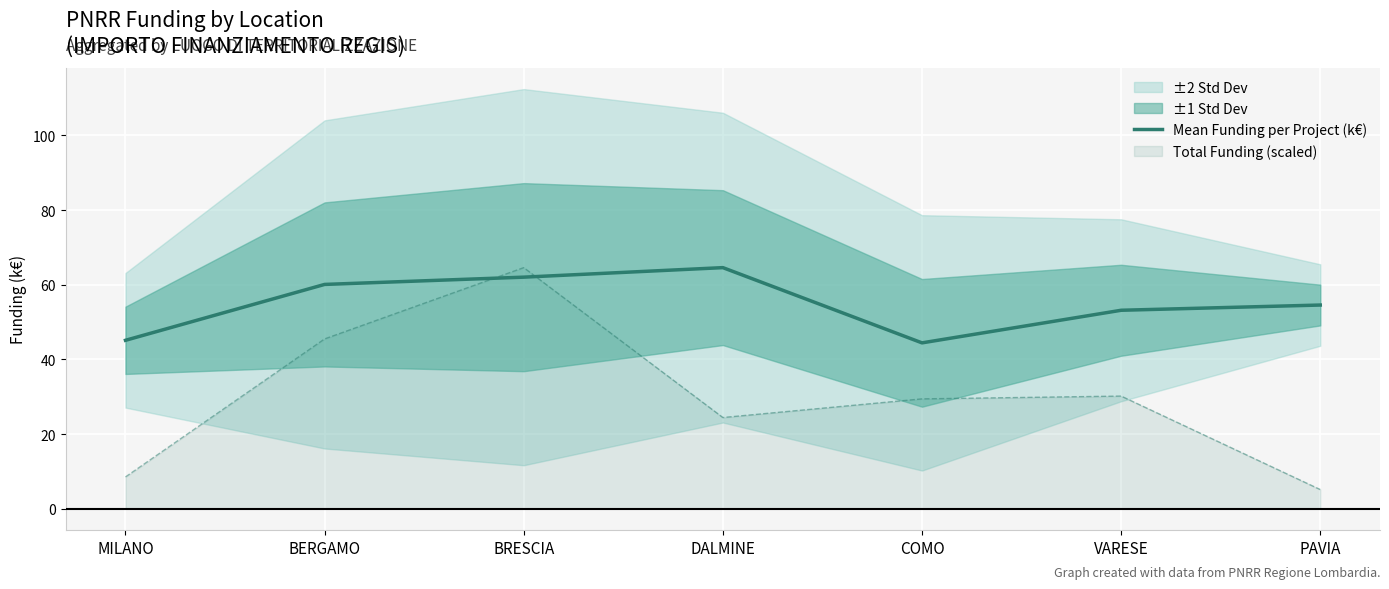

What is the label of the 1st point from the right?

PAVIA